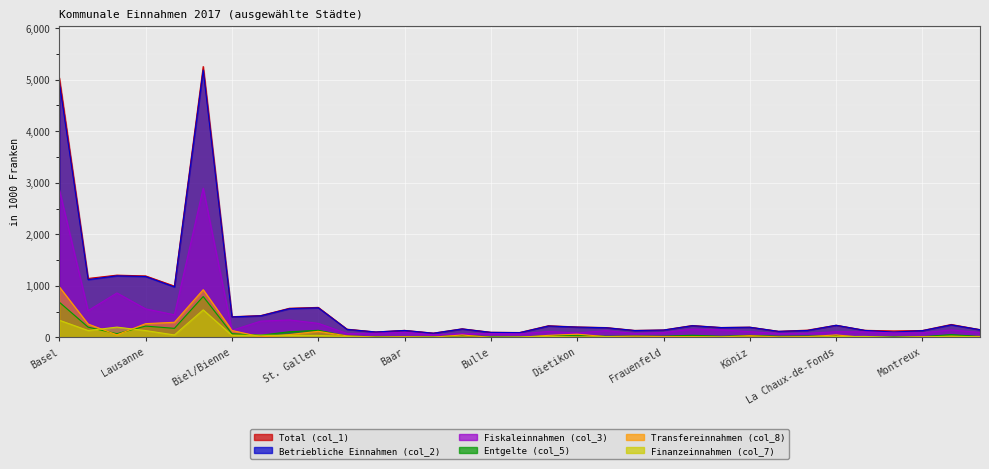

What is the total value across all series at Fribourg?

689069